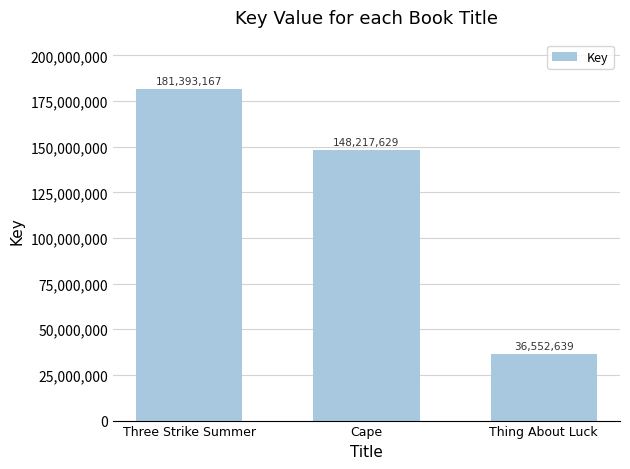

At which category does the chart reach its minimum across all series?

Thing About Luck